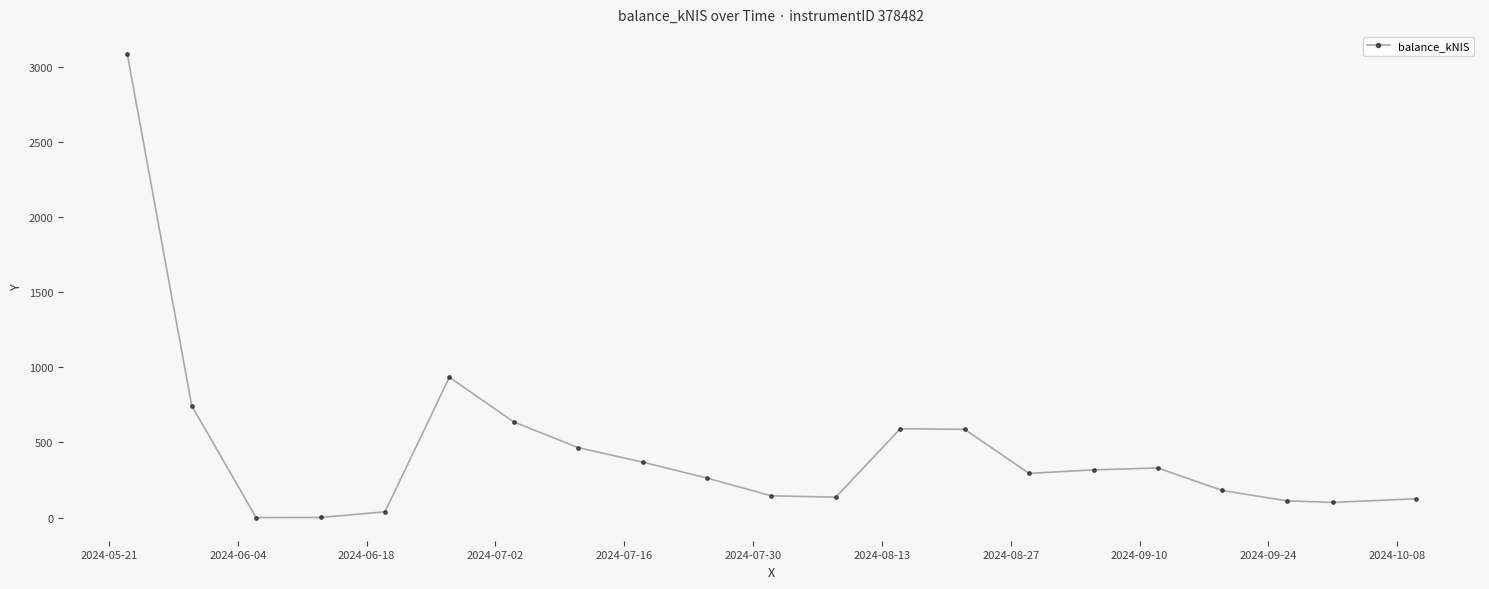

How many values are below 293?

10